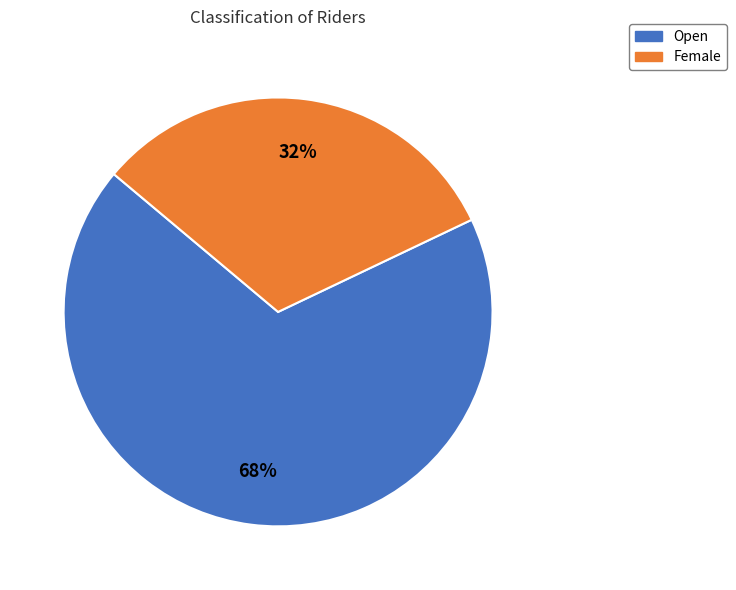

To the nearest percent, what is the difference between the Female and Open slice percentages?

36%